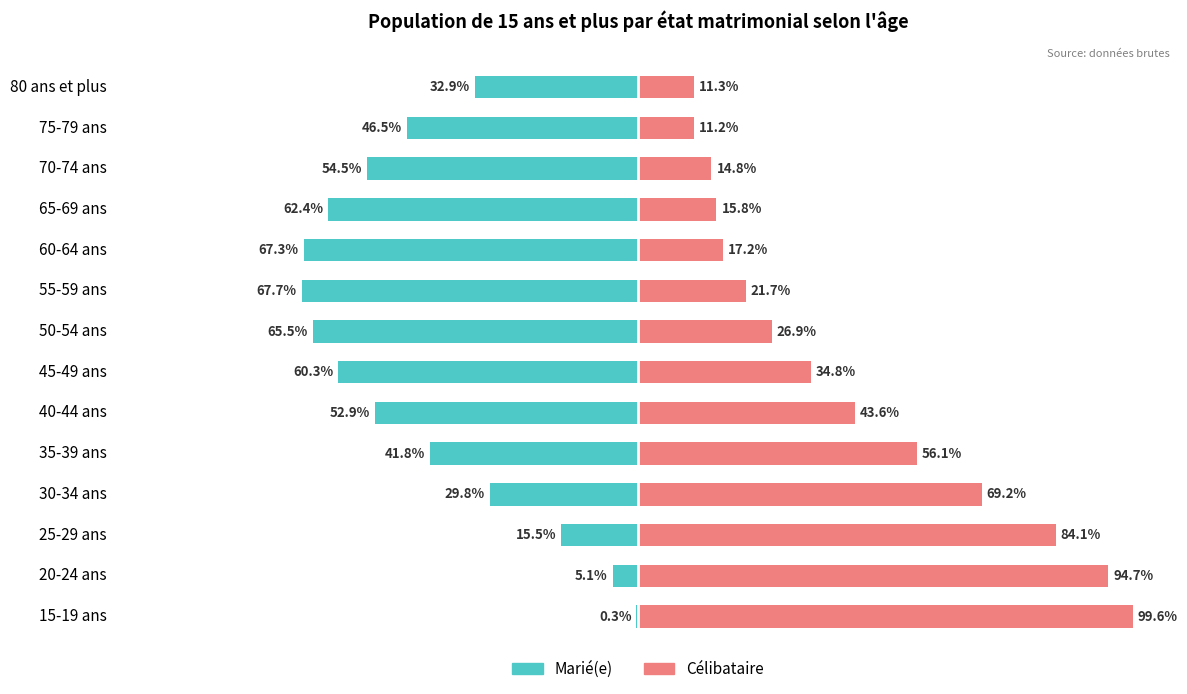

Reading left to right, list all the values displayed in this chart.

Marié(e): -0.3	-5.1	-15.5	-29.8	-41.8	-52.9	-60.3	-65.5	-67.7	-67.3	-62.4	-54.5	-46.5	-32.9
Célibataire: 99.6	94.7	84.1	69.2	56.1	43.6	34.8	26.9	21.7	17.2	15.8	14.8	11.2	11.3